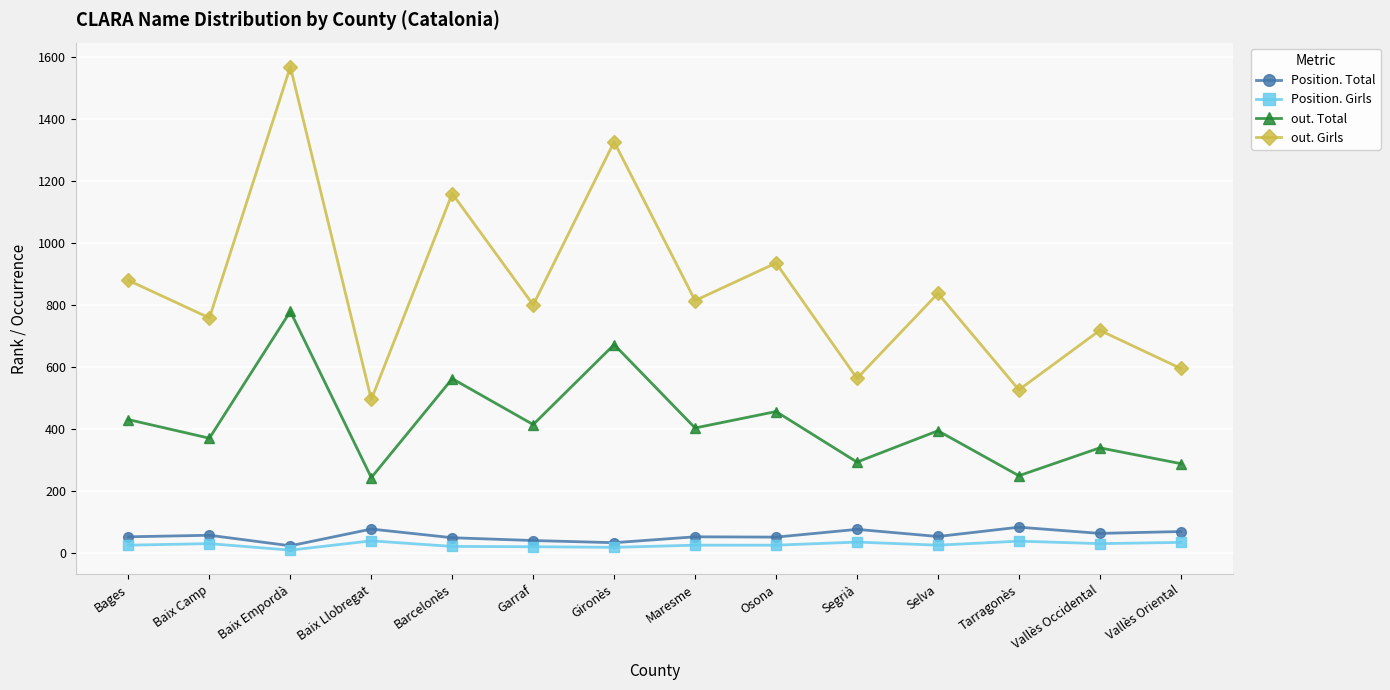

Where does the out. Total series first go above 404?

Bages